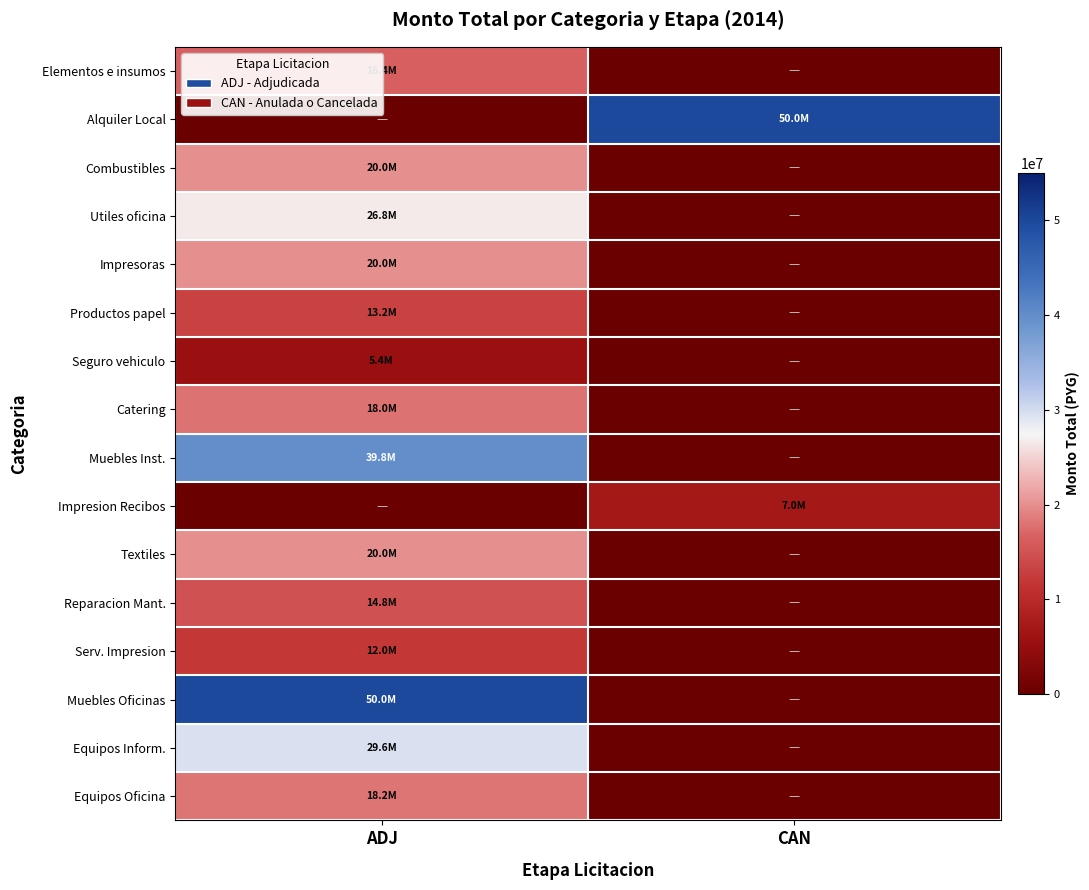

At how many categories does at least one series exceed 21835254?

2